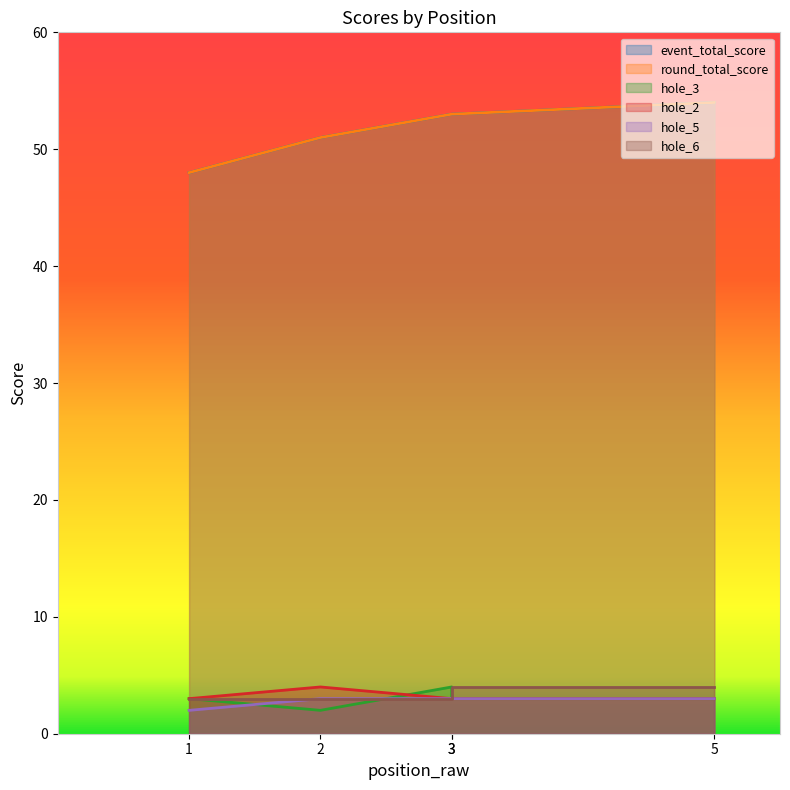

True or false: event_total_score and hole_5 cross at least once.

False